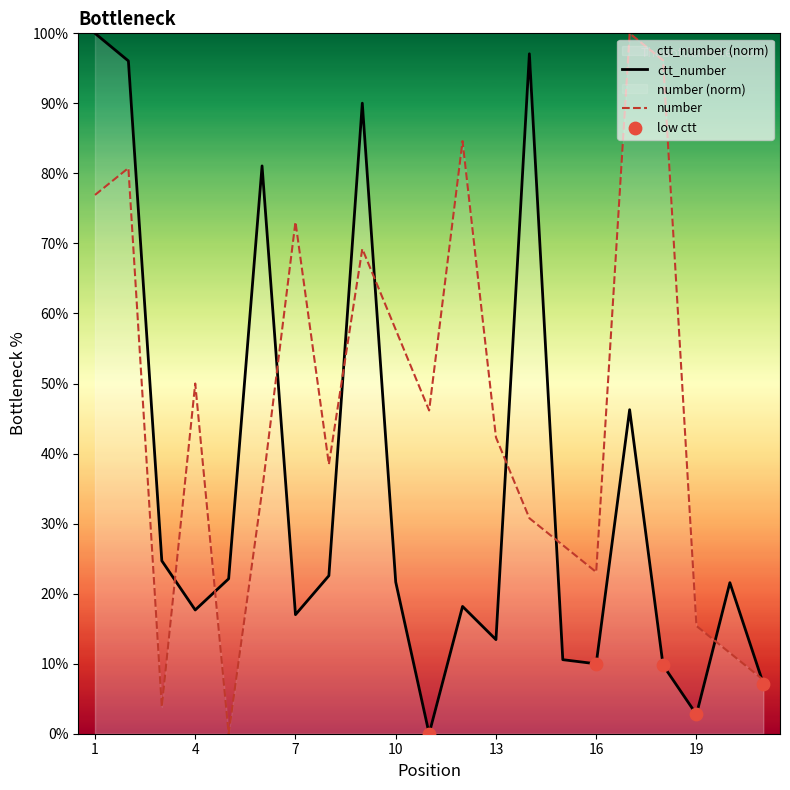

Which series has the largest total across all categories?

number